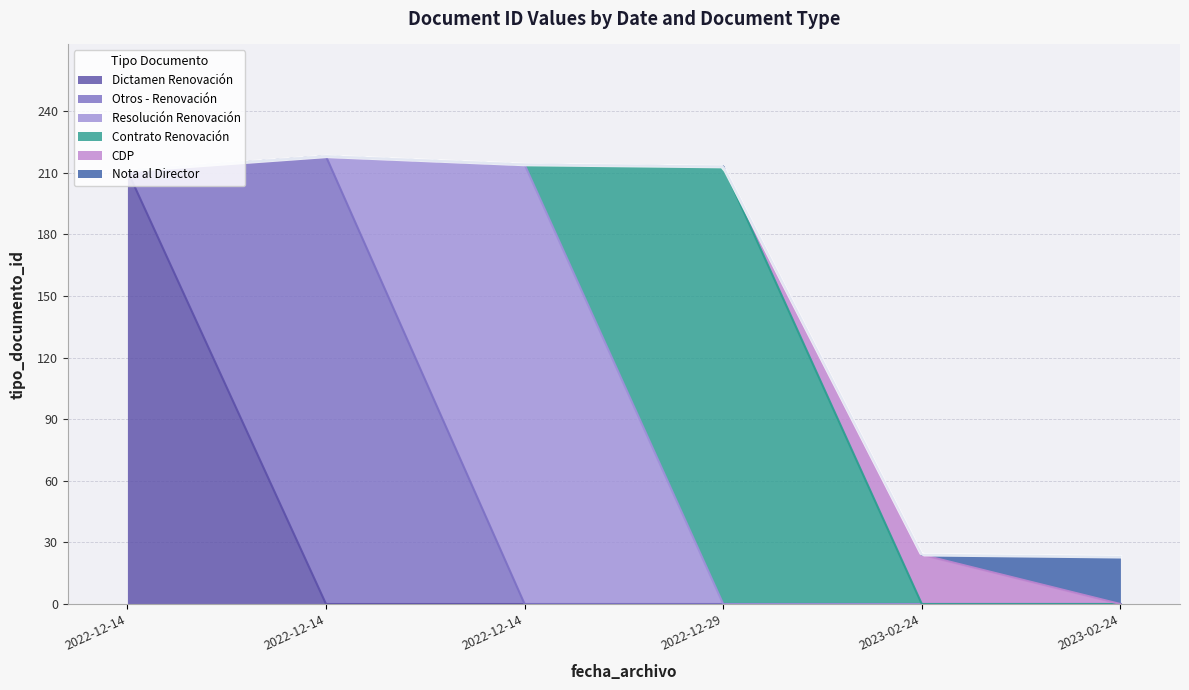

Between 2022-12-14 and 2023-02-24, which is larger?

2022-12-14